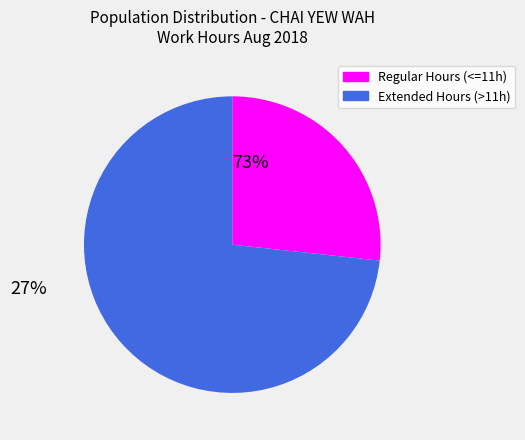

Is there a majority slice in this chart?

Yes